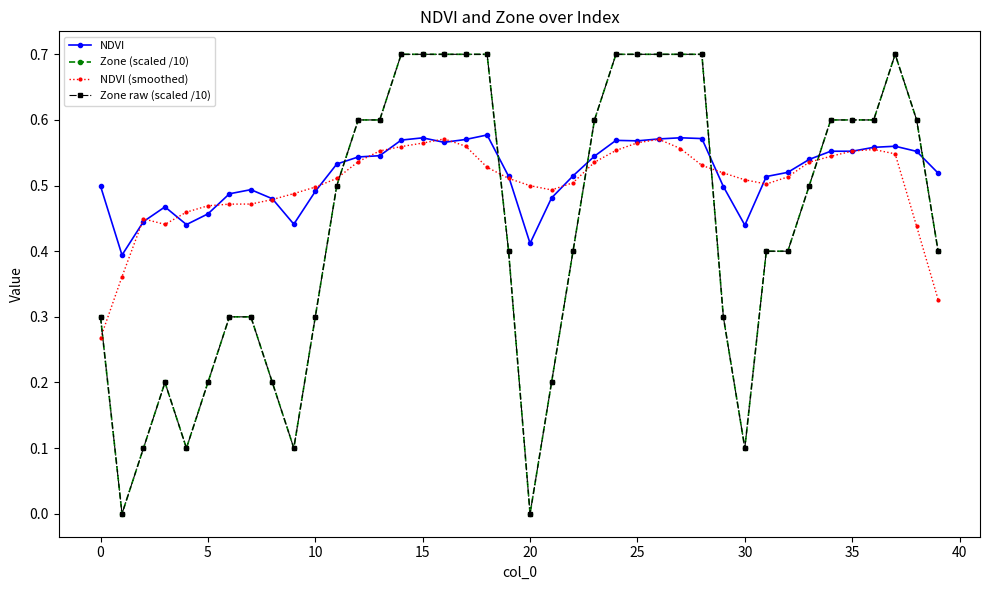

Does the chart have visible grid lines?

No